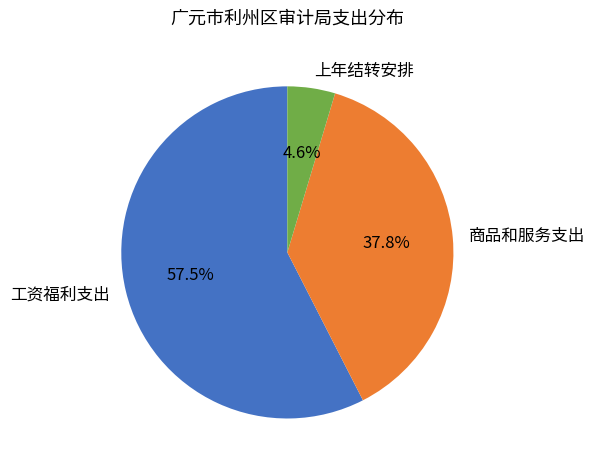

Which slice is the largest?

工资福利支出